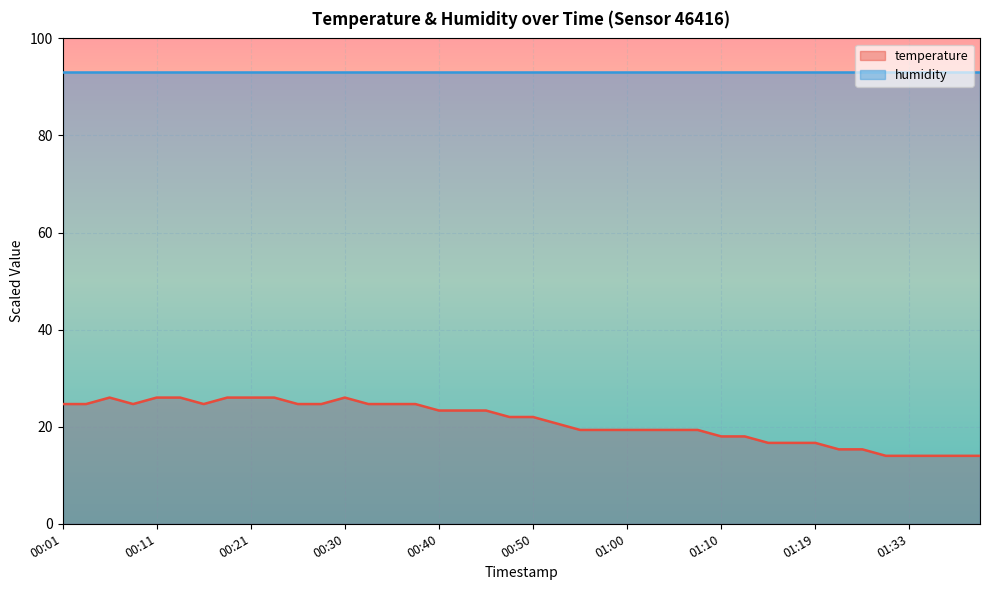

Which category has the lowest value across all series?

01:30